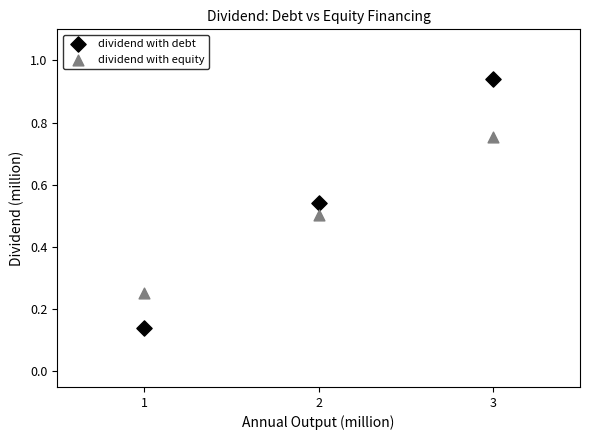

Which series contains the lowest Y value?

dividend with debt